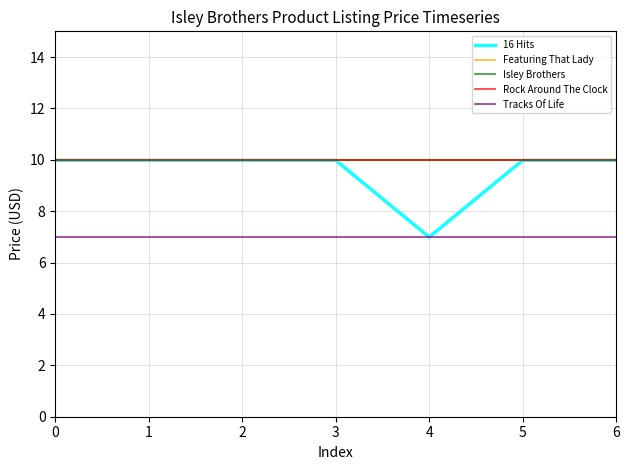

Rank the categories by Featuring That Lady value from highest to lowest.

0, 1, 2, 3, 4, 5, 6